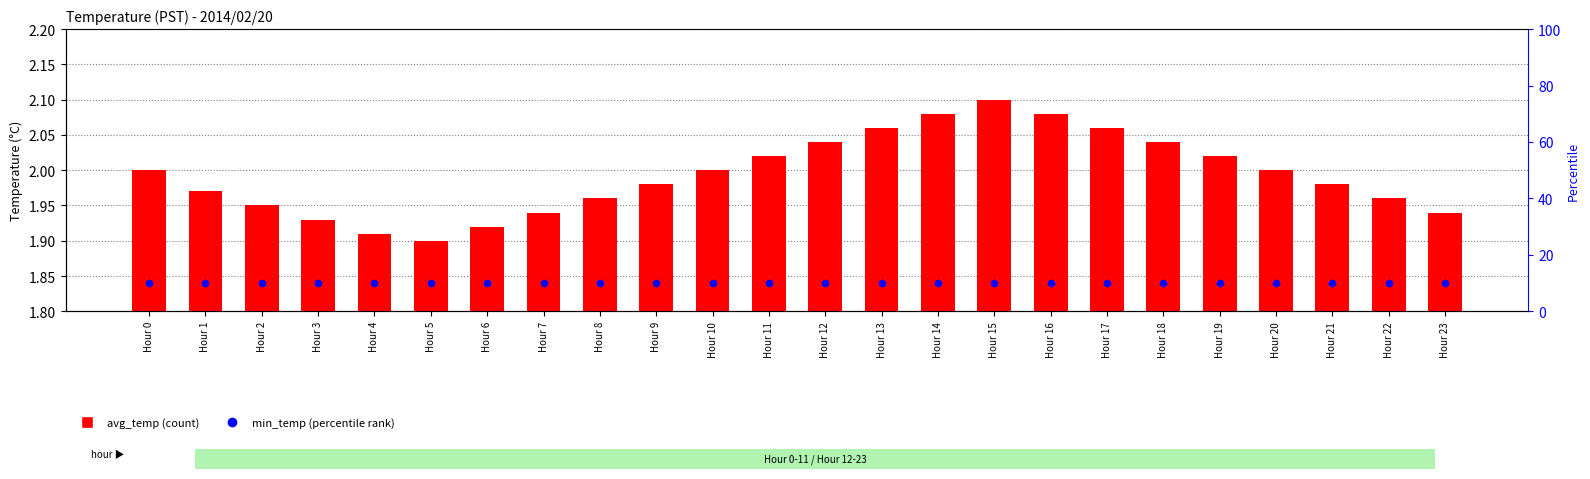

Is the value of min_temp at Hour 10 greater than the value of avg_temp at Hour 22?

Yes